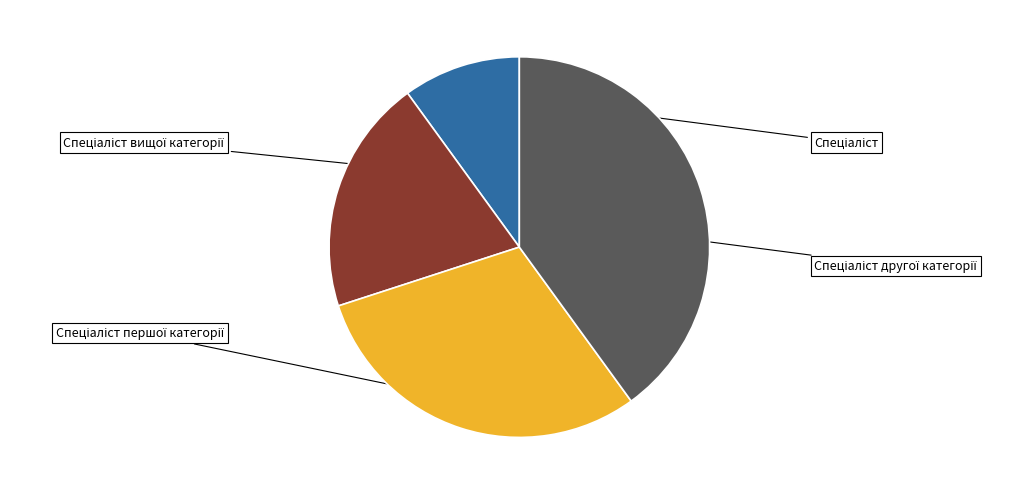

Does Спеціаліст вищої категорії account for over 50% of the chart?

No